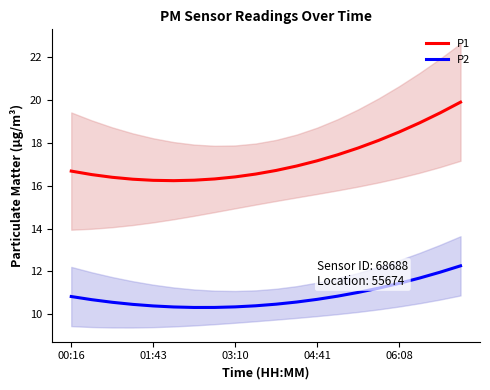

What is the value of the P2 point at the 7th from the left?

10.3